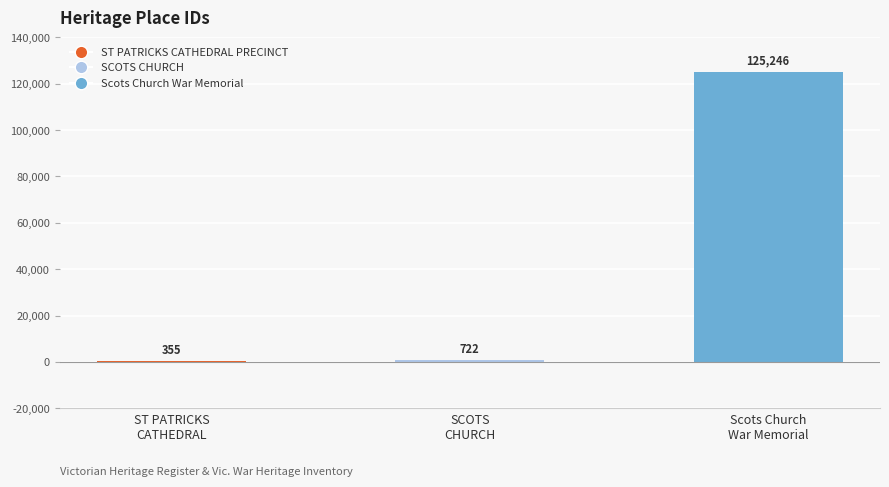

What is the maximum value shown in the chart?

125246